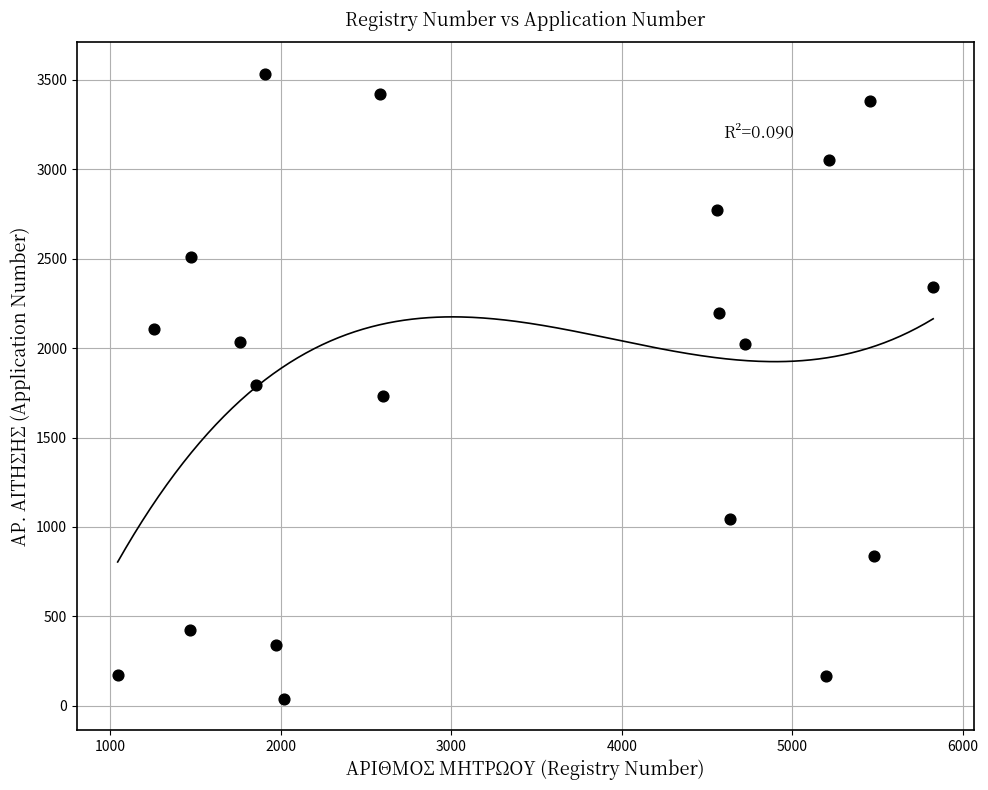

What is the range of Y values (max minus min)?

3496